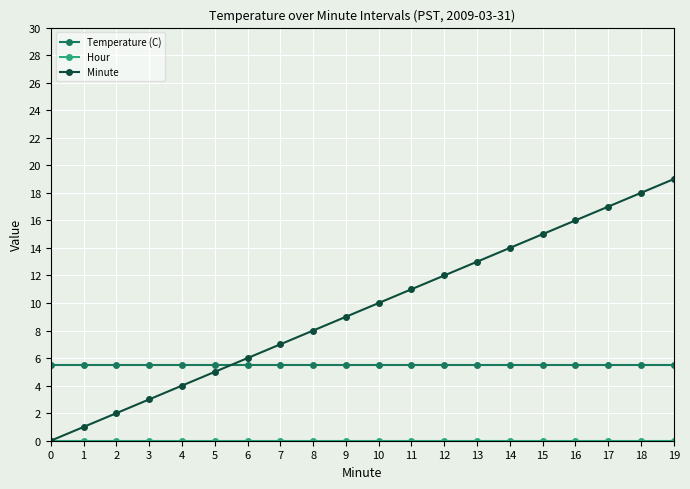

List the labels in order of Minute value, smallest first.

0, 1, 2, 3, 4, 5, 6, 7, 8, 9, 10, 11, 12, 13, 14, 15, 16, 17, 18, 19